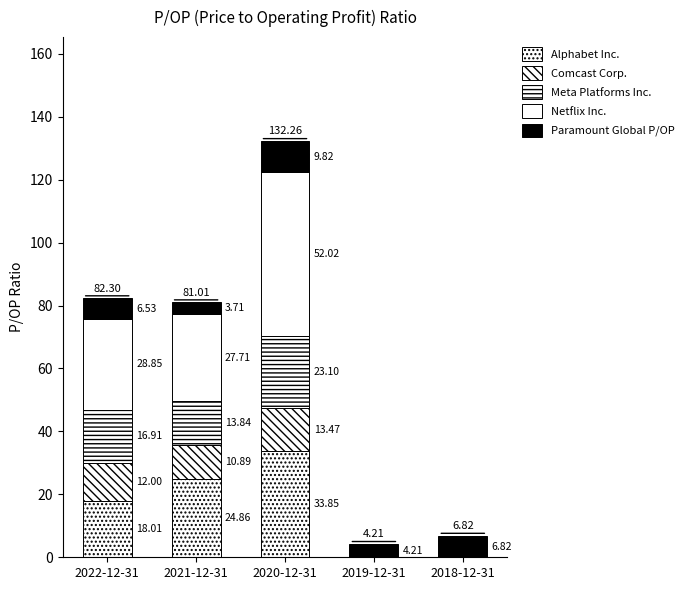

How many categories are shown in the chart?

5